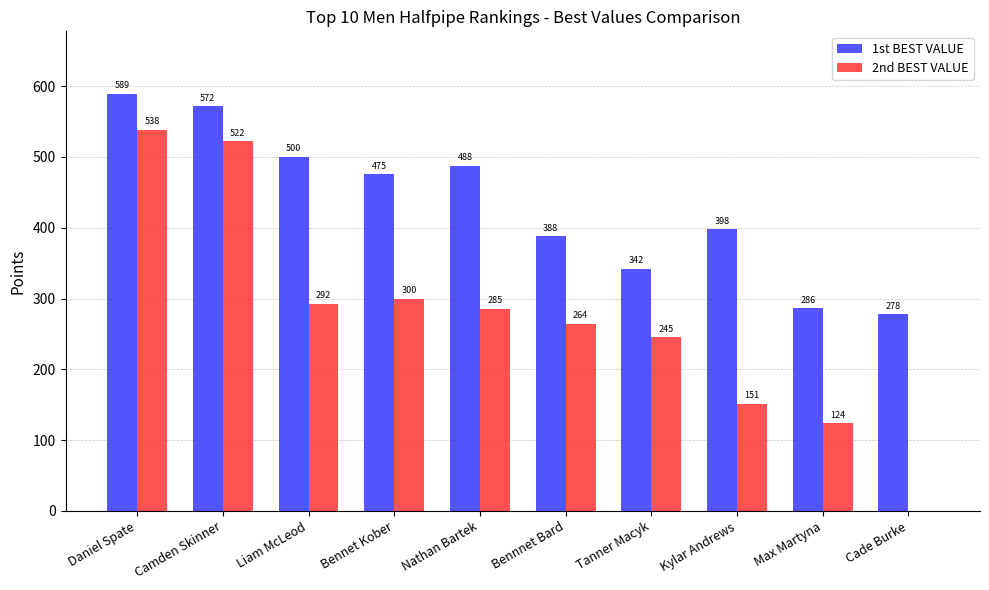

Which series has the largest total across all categories?

1st BEST VALUE